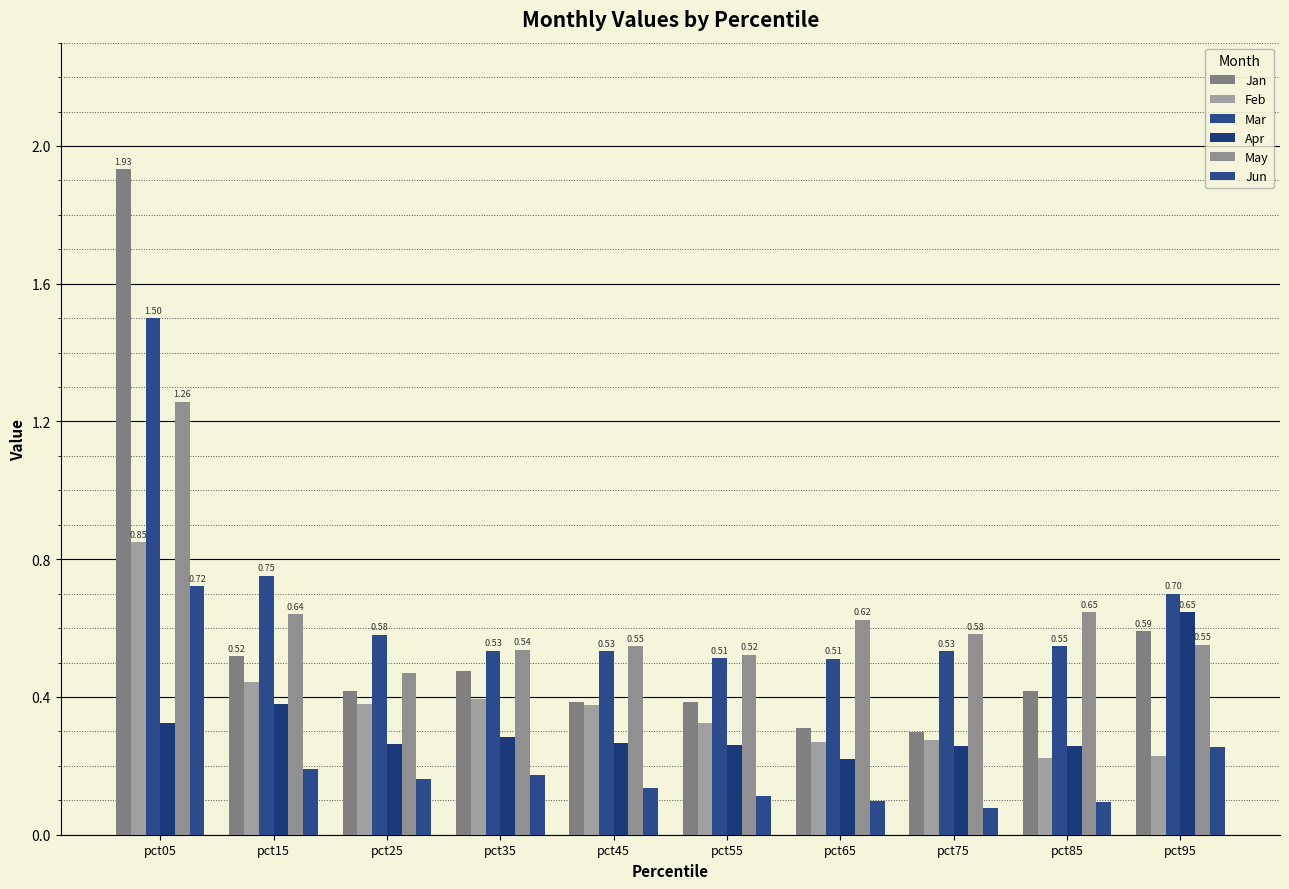

At how many categories does at least one series exceed 1?

1